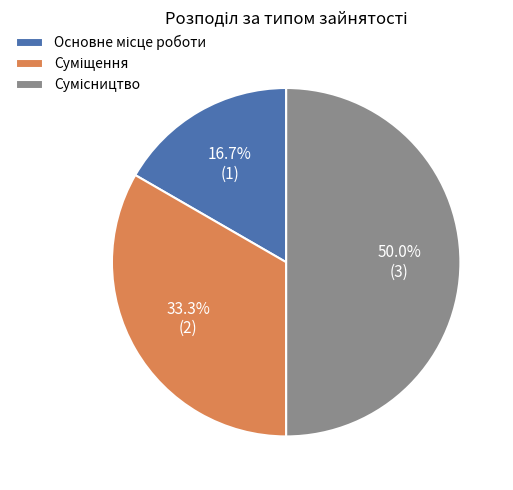

What is the largest slice in the pie chart?

Сумісництво